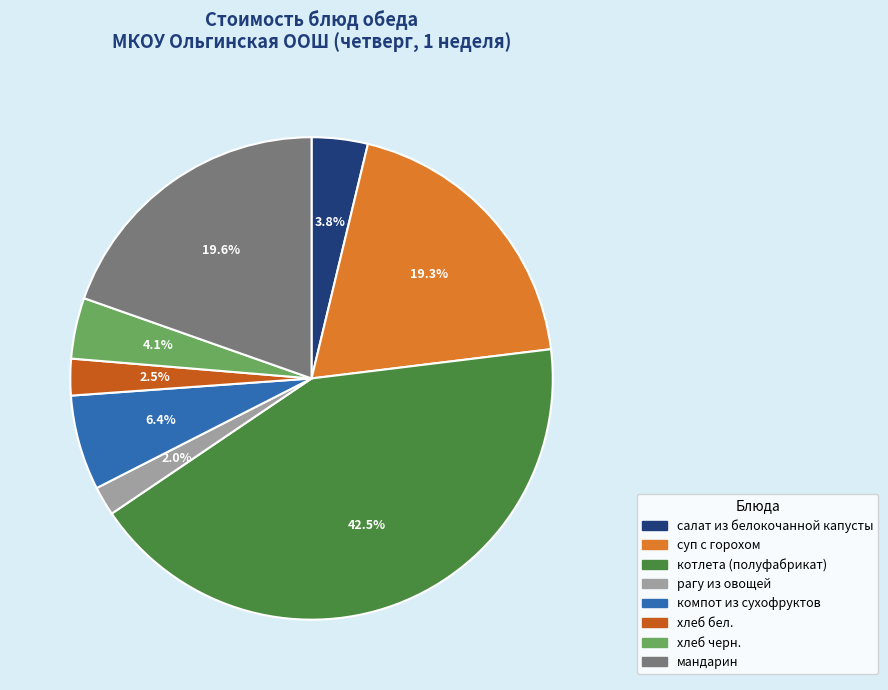

Is there any slice that represents more than half of the pie?

No